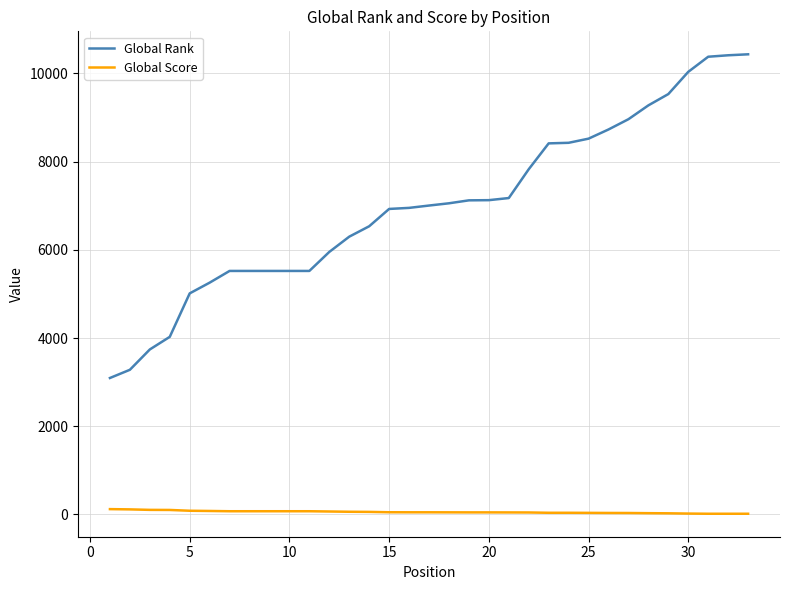

True or false: Global Rank and Global Score intersect in this chart.

False